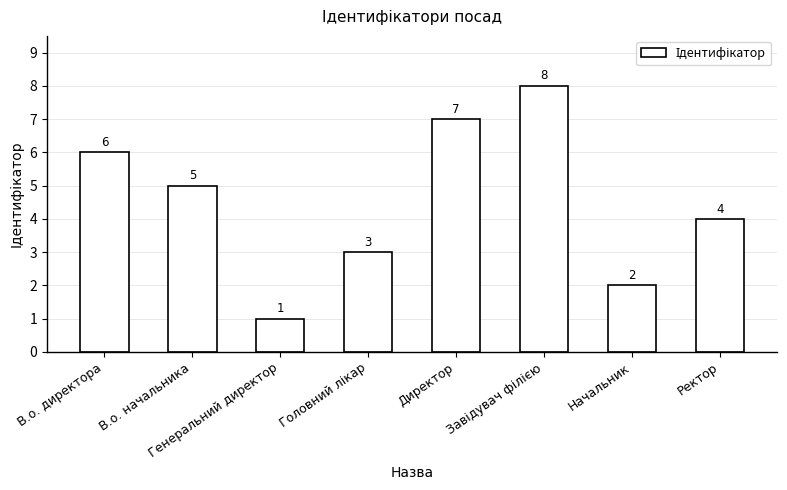

What is the greatest value displayed?

8